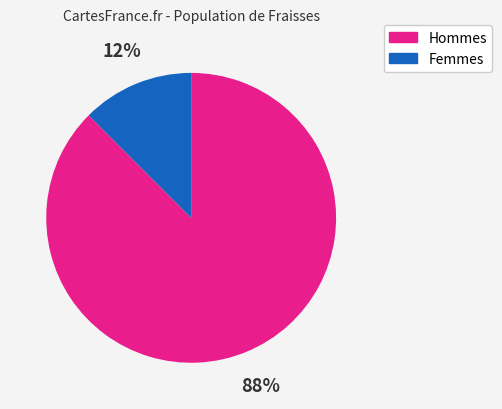

Does any single category account for the majority?

Yes